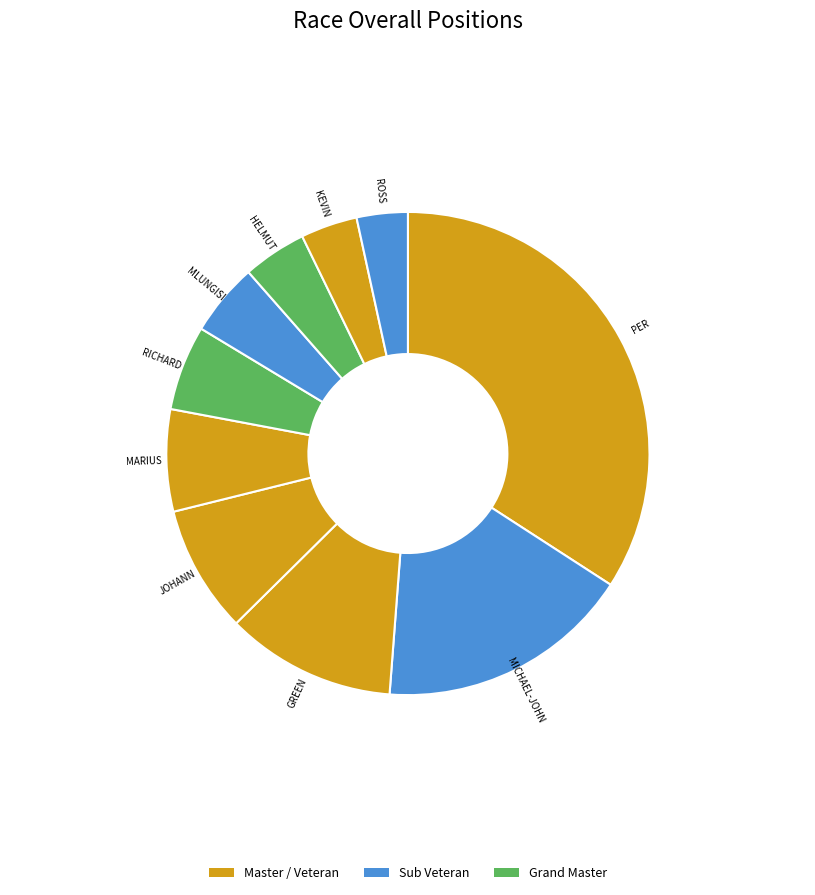

How many slices are in this pie chart?

10